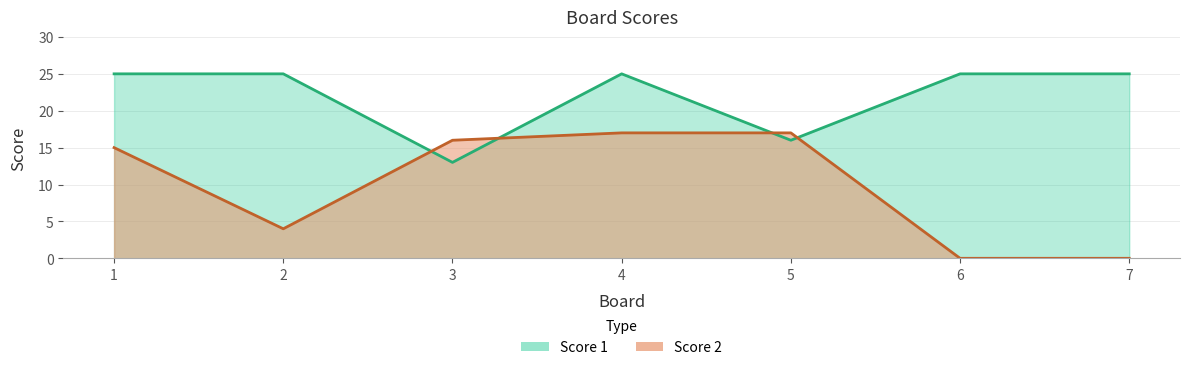

True or false: Score 2 has more than 0 interior local peaks.

False